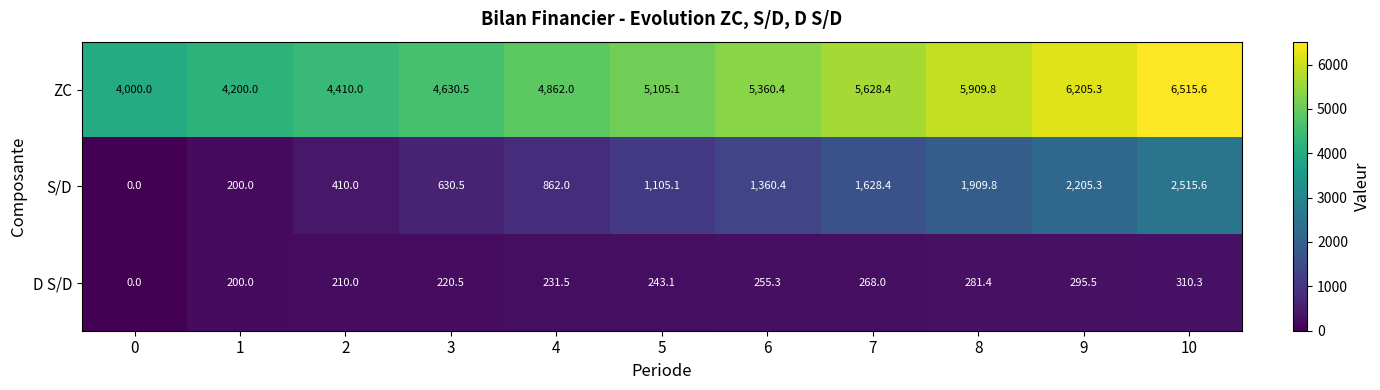

Read the D S/D value at 4.

231.5